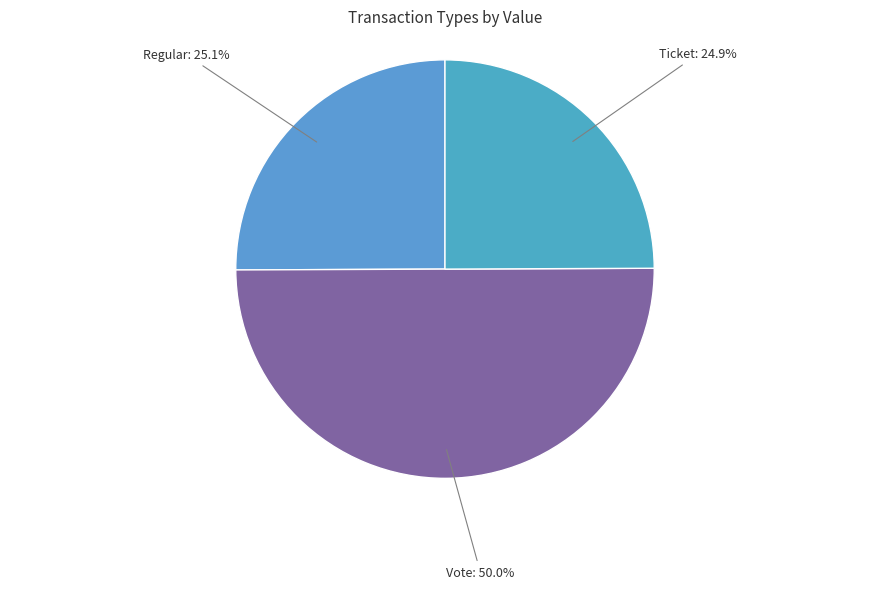

What percentage is the Vote slice, to the nearest percent?

50%